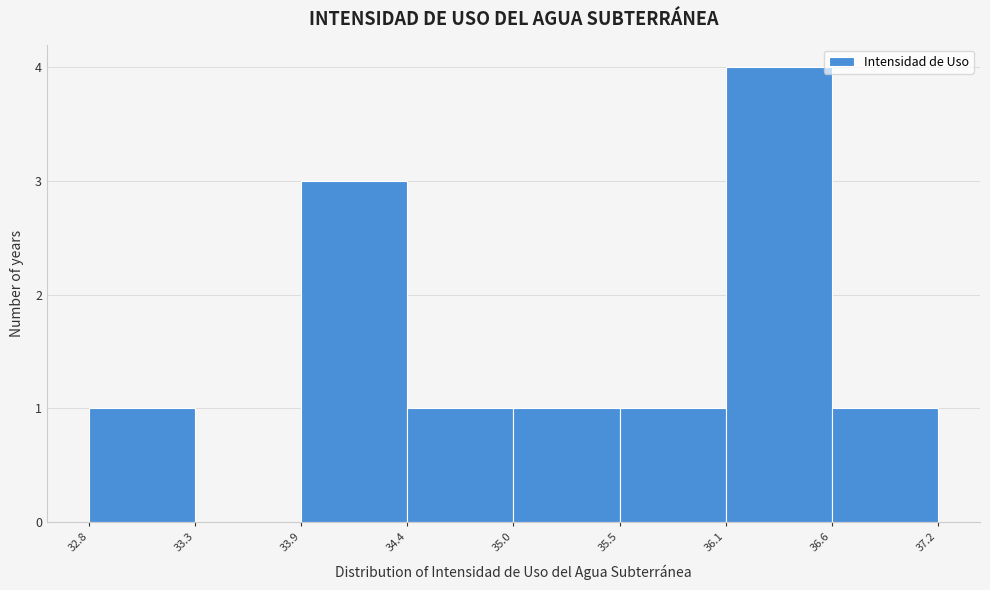

Reading left to right, list all the values displayed in this chart.

32.8=1	33.3=0	33.9=3	34.4=1	35.0=1	35.5=1	36.1=4	36.6=1